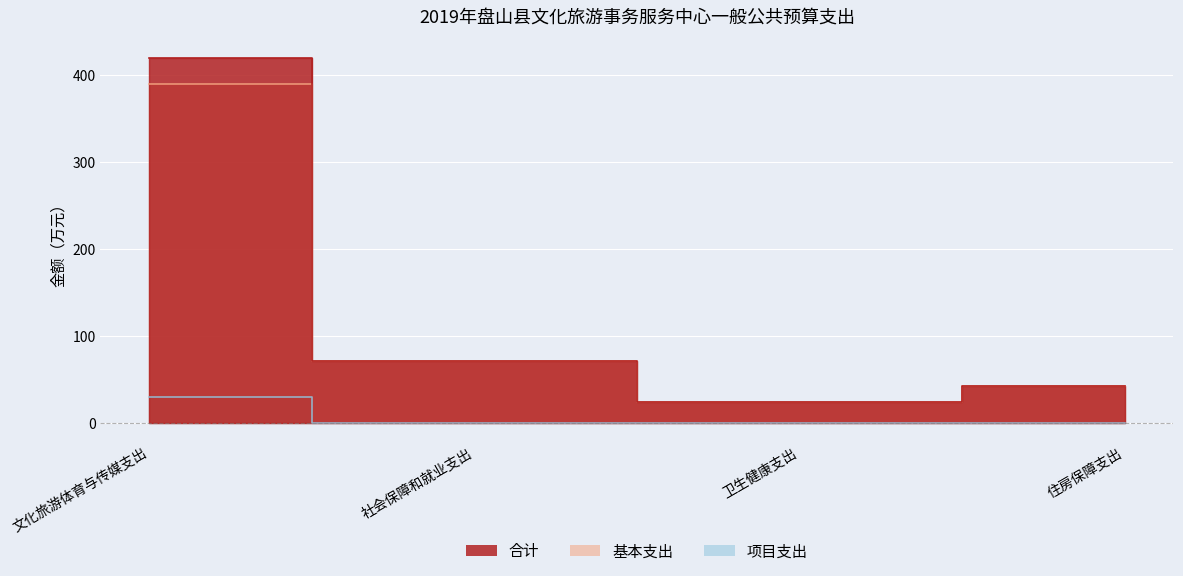

True or false: 合计 and 项目支出 cross at least once.

False